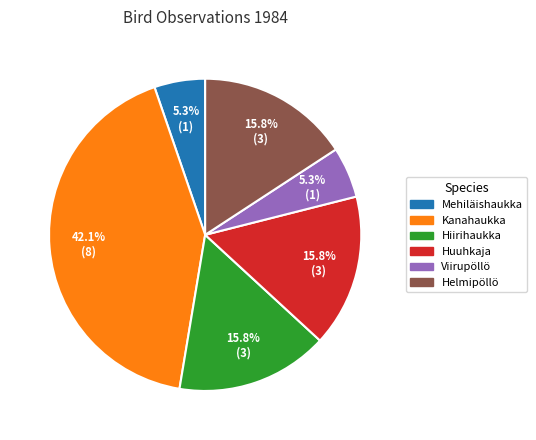

Which slice is the largest?

Kanahaukka